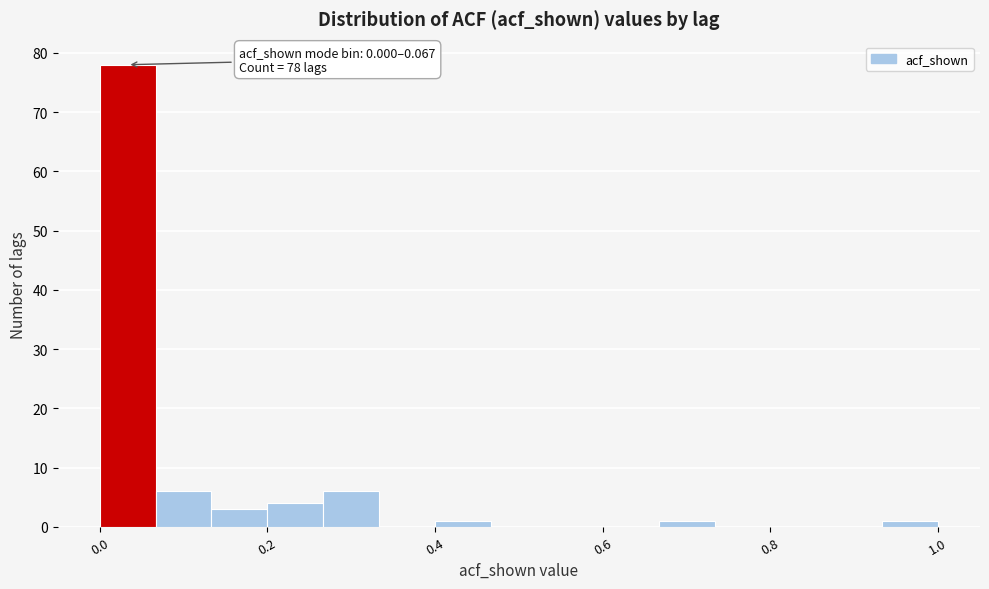

Around what value on the x-axis is the tallest bar? Give the approximate position of its centre, as read against the axis.

0.04